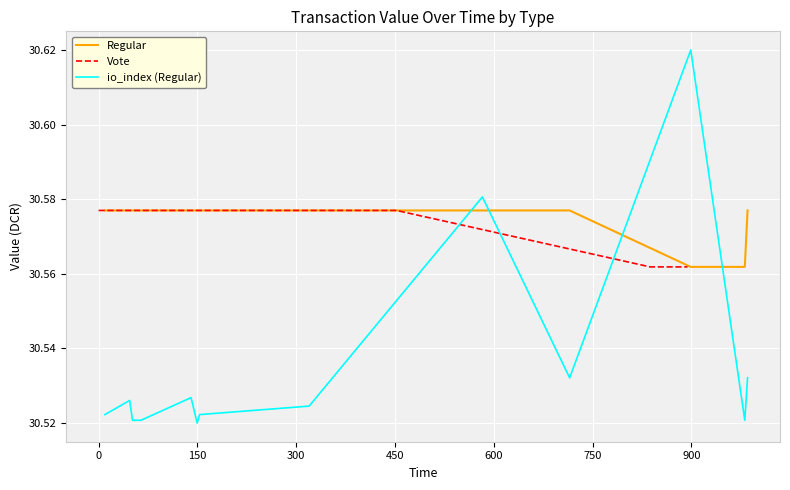

The Vote series shows 30.6 at 0. True or false?

True